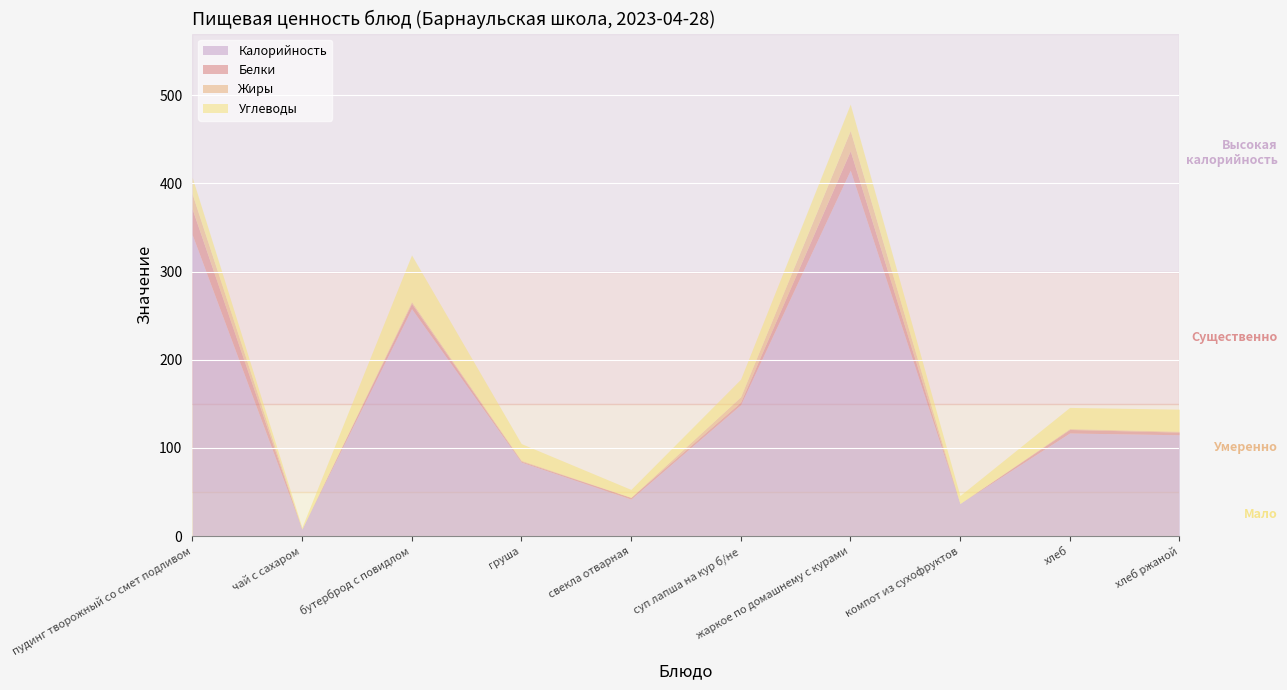

In Белки, how many points are lower than both neighbors (excluding endpoints)?

3